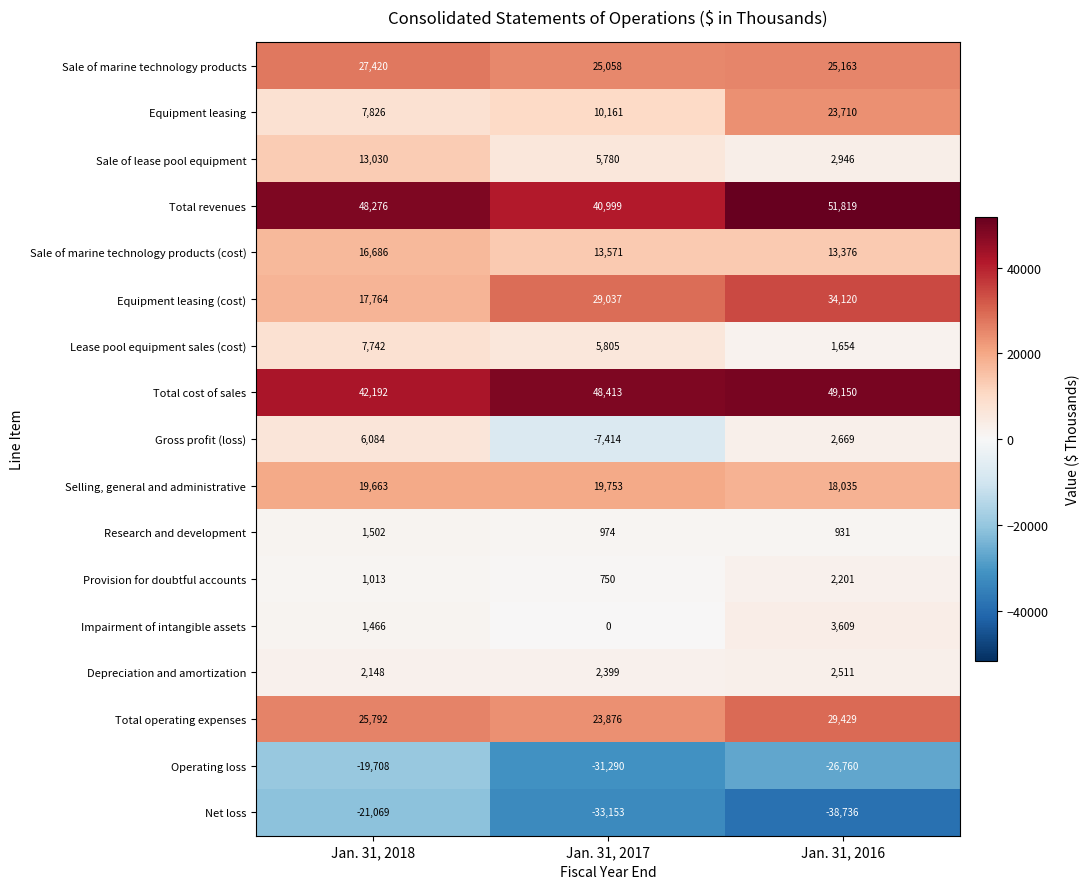

Which series has the largest range (max minus min)?

Net loss